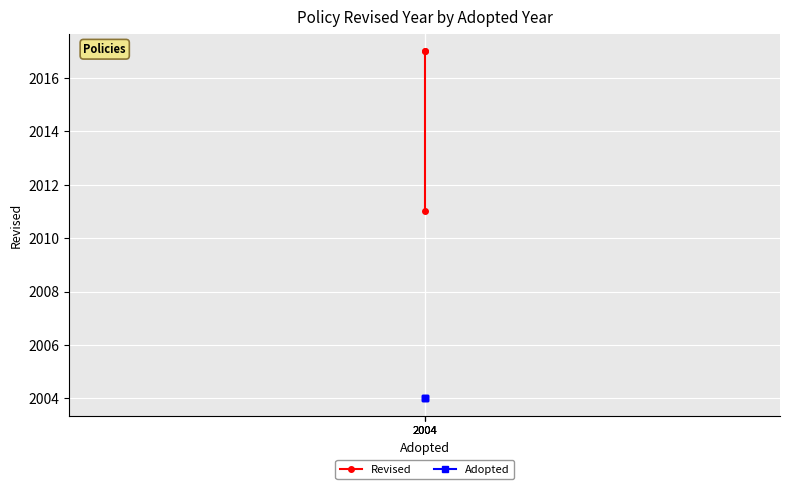

Where is Adopted nearest to the value 2004?

2004